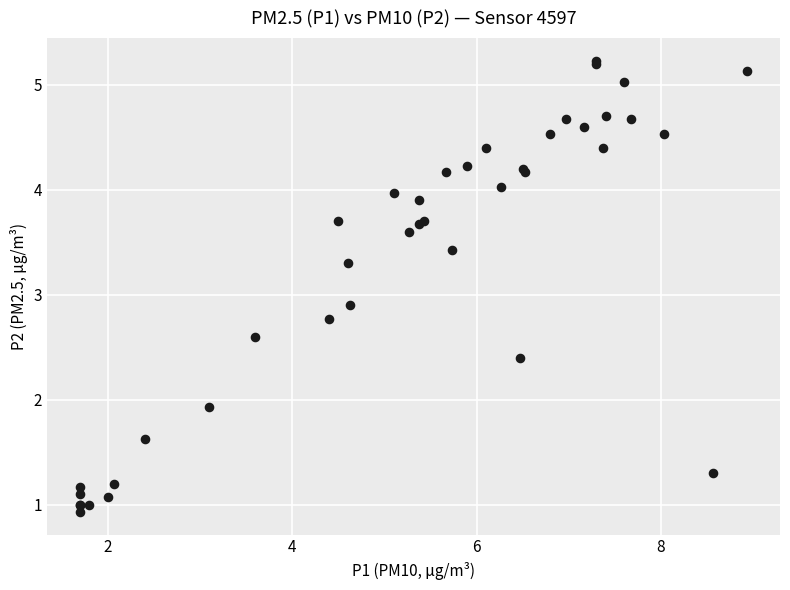

What Y value in the scatter plot is closest to 3?

2.9